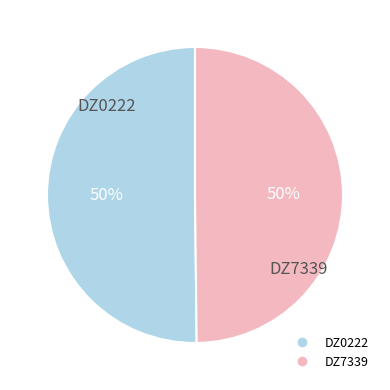

Approximately how many times larger is the value at DZ7339 compared to DZ0222?

1.0